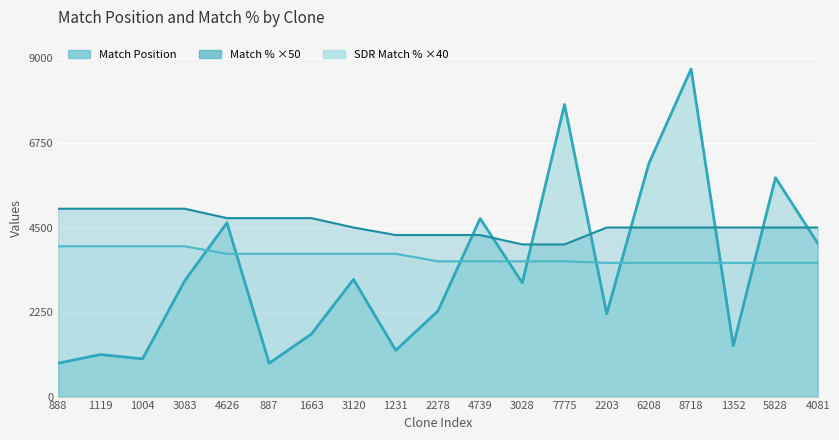

Read the SDR Match % value at 1663, to the nearest 10.

3800